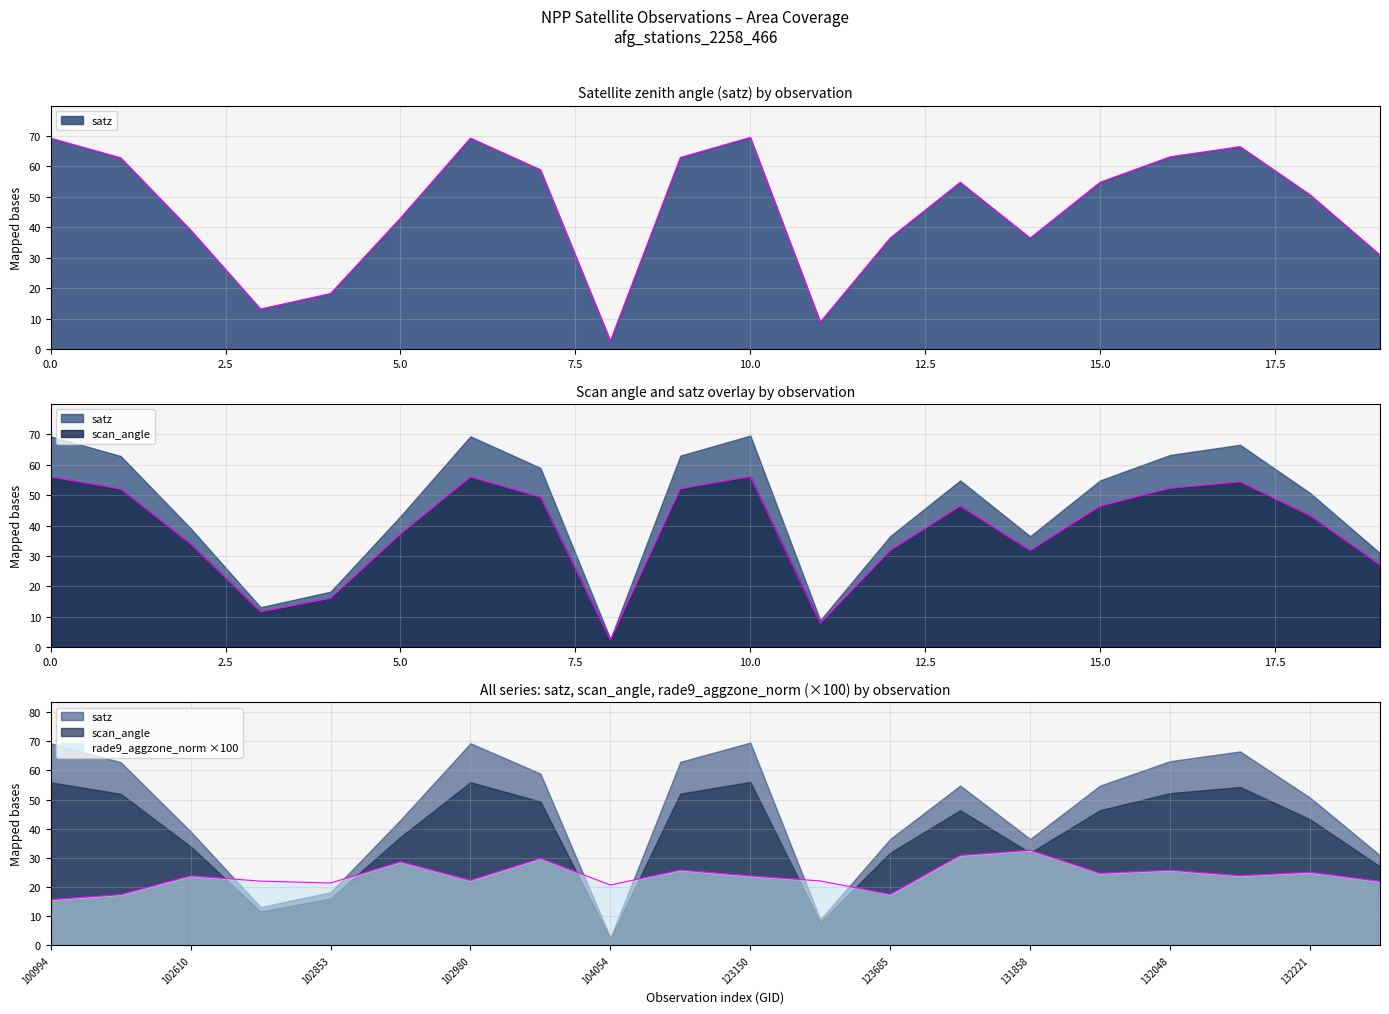

True or false: scan_angle and satz cross at least once.

False